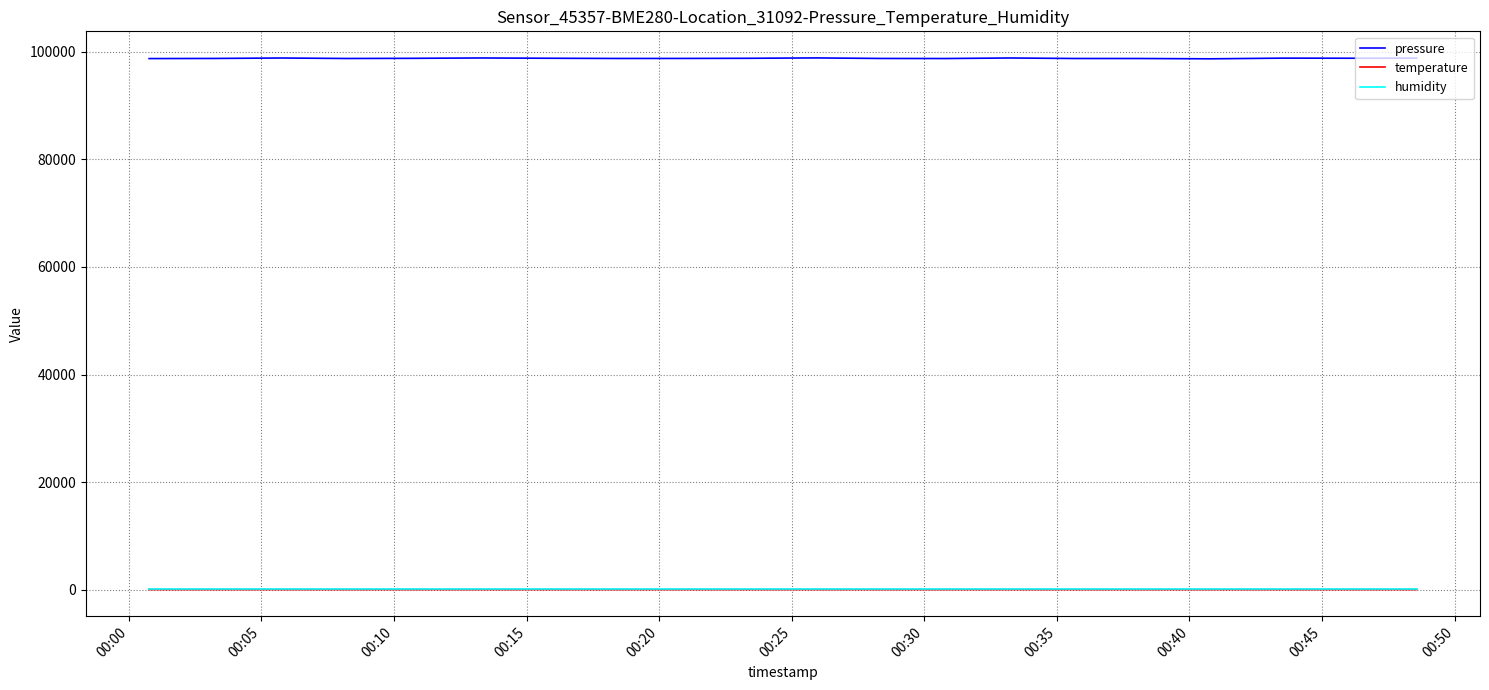

What is the greatest value displayed?

98881.6